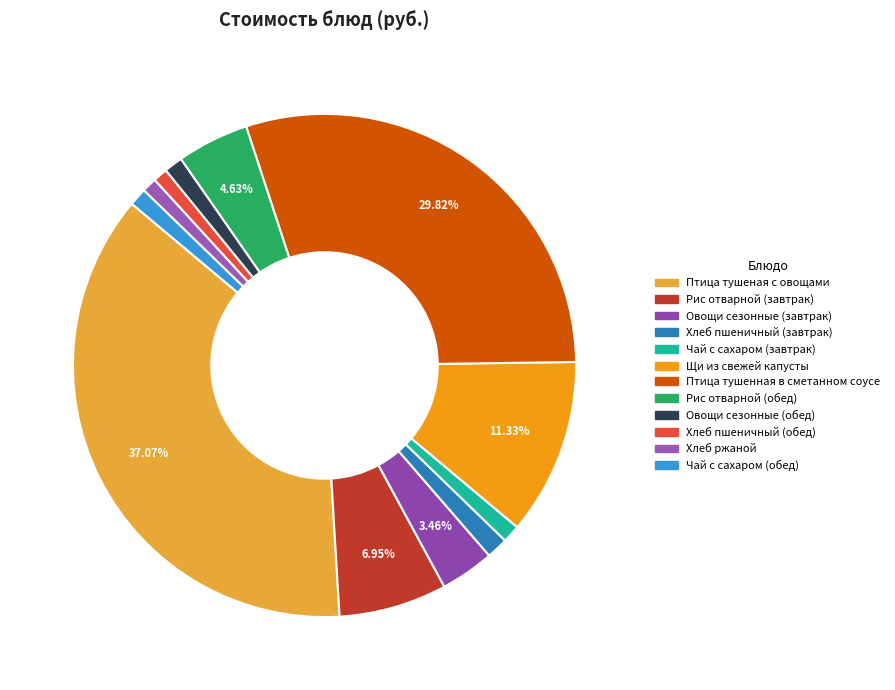

The Птица тушеная с овощами slice represents 37% of the pie. True or false?

True